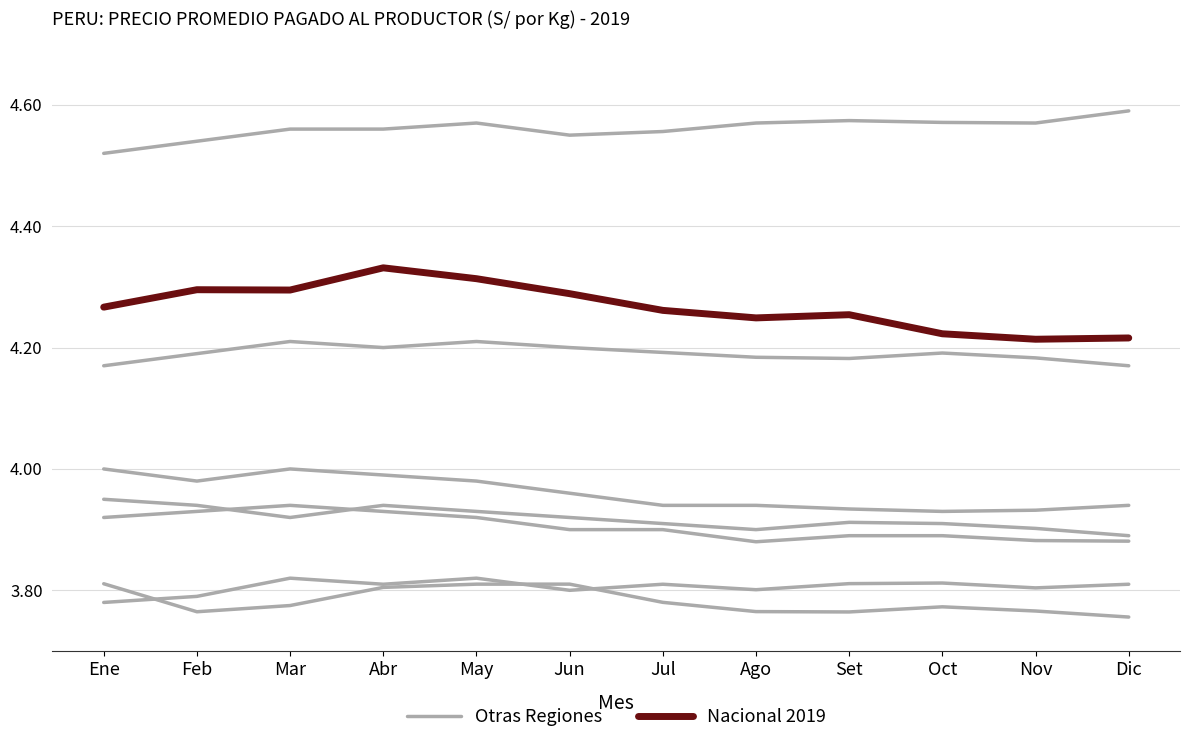

Where is the first local minimum for Nacional 2019?

Mar